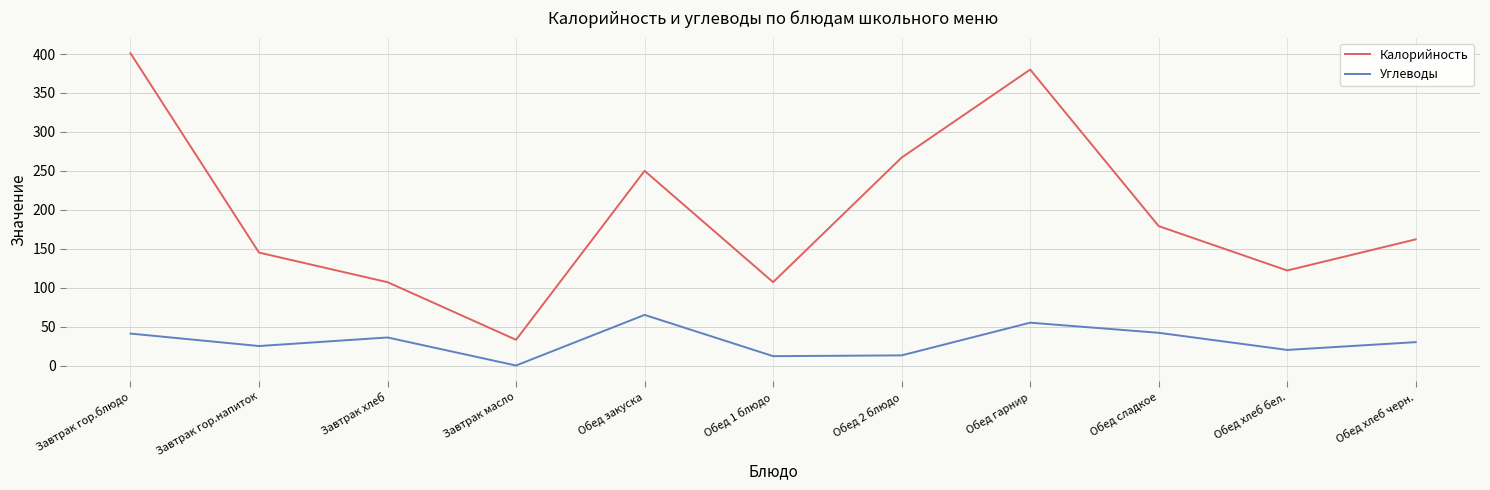

What is the difference between the Калорийность values at Обед 2 блюдо and Завтрак масло?

234